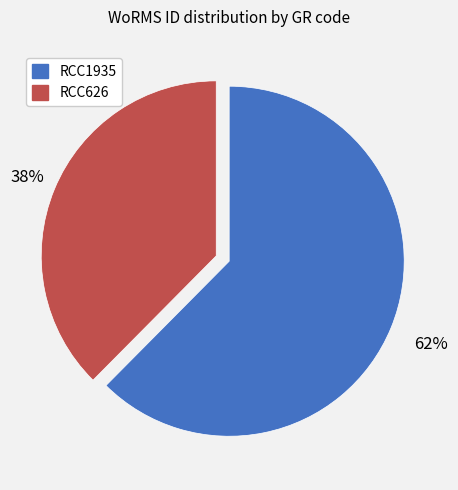

Which category has the smallest portion of the pie?

RCC626